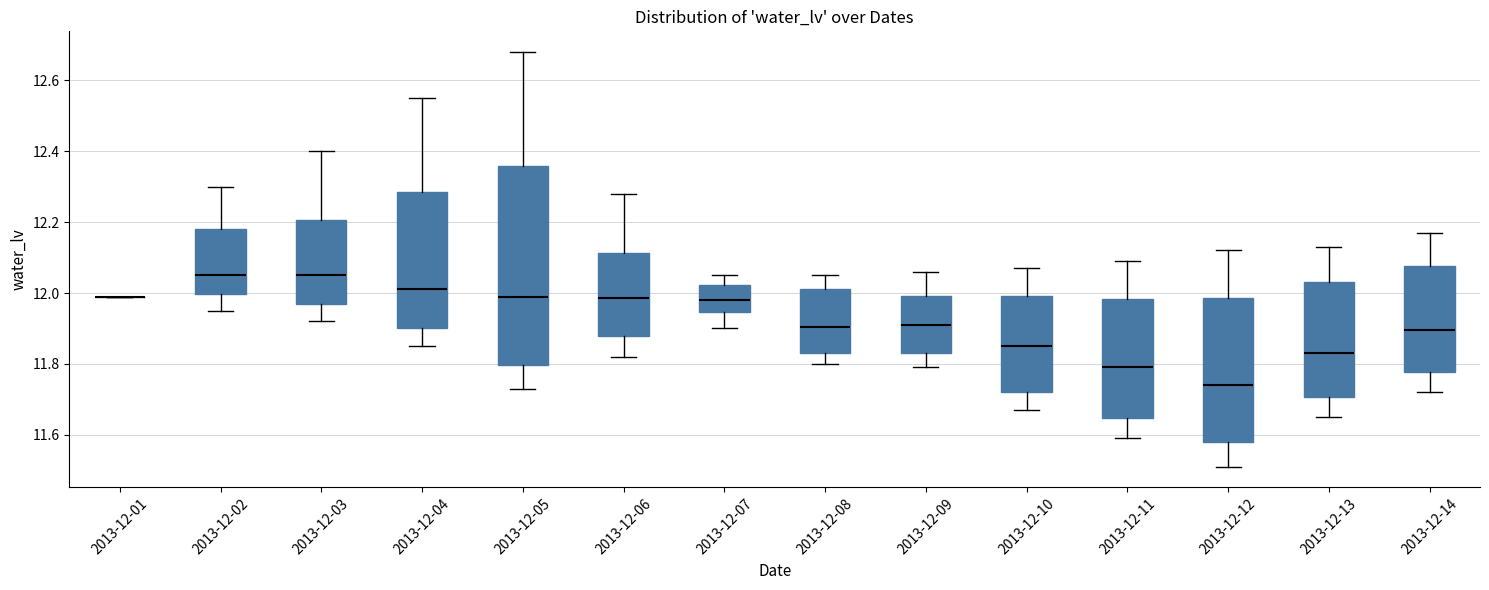

Reading left to right, transcribe this box plot: for each box, give where its median line is, the range the box spans, and where its two whiskers end, as read against the y-axis. The values are not printed on the chart, so give them approximately, as read against the axis.

2013-12-01: box collapsed to a line at 12.00, whiskers 12.00 to 12.00
2013-12-02: median 12.06, box 12.00 to 12.18, whiskers 11.96 to 12.30
2013-12-03: median 12.06, box 11.98 to 12.20, whiskers 11.92 to 12.40
2013-12-04: median 12.02, box 11.90 to 12.28, whiskers 11.86 to 12.56
2013-12-05: median 12.00, box 11.80 to 12.36, whiskers 11.74 to 12.68
2013-12-06: median 11.98, box 11.88 to 12.12, whiskers 11.82 to 12.28
2013-12-07: median 11.98, box 11.94 to 12.02, whiskers 11.90 to 12.06
2013-12-08: median 11.90, box 11.84 to 12.02, whiskers 11.80 to 12.06
2013-12-09: median 11.92, box 11.84 to 12.00, whiskers 11.80 to 12.06
2013-12-10: median 11.86, box 11.72 to 12.00, whiskers 11.68 to 12.08
2013-12-11: median 11.80, box 11.64 to 11.98, whiskers 11.60 to 12.10
2013-12-12: median 11.74, box 11.58 to 11.98, whiskers 11.52 to 12.12
2013-12-13: median 11.84, box 11.70 to 12.04, whiskers 11.66 to 12.14
2013-12-14: median 11.90, box 11.78 to 12.08, whiskers 11.72 to 12.18